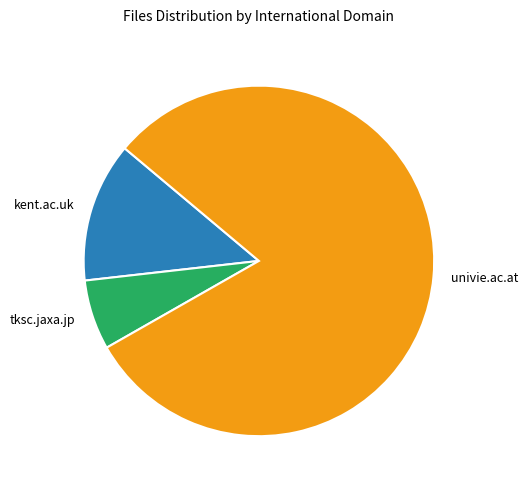

Which has a higher value, kent.ac.uk or tksc.jaxa.jp?

kent.ac.uk